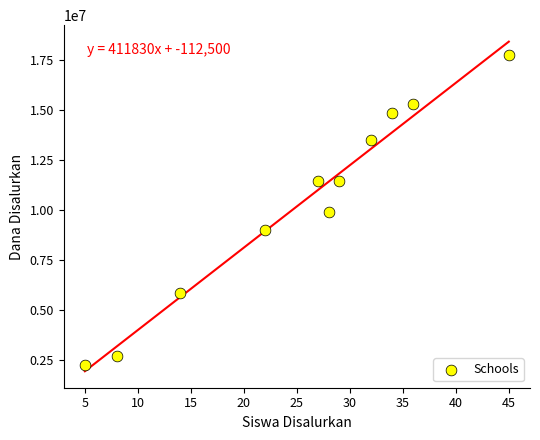

What is the average X value?

25